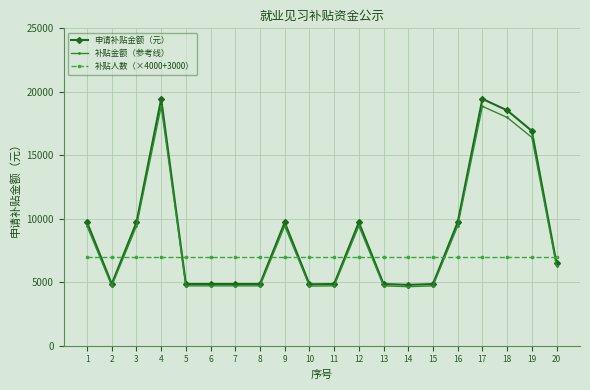

What is the value of the 申请补贴金额（元） point at the 20th from the left?

6480.0